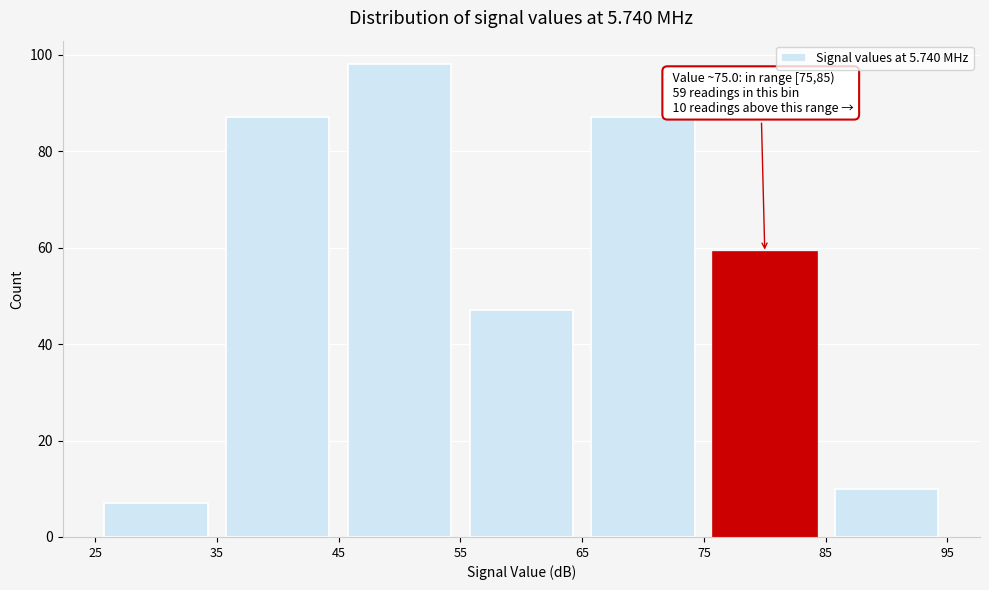

Over which range of the x-axis is the bar tallest?

45 to 55